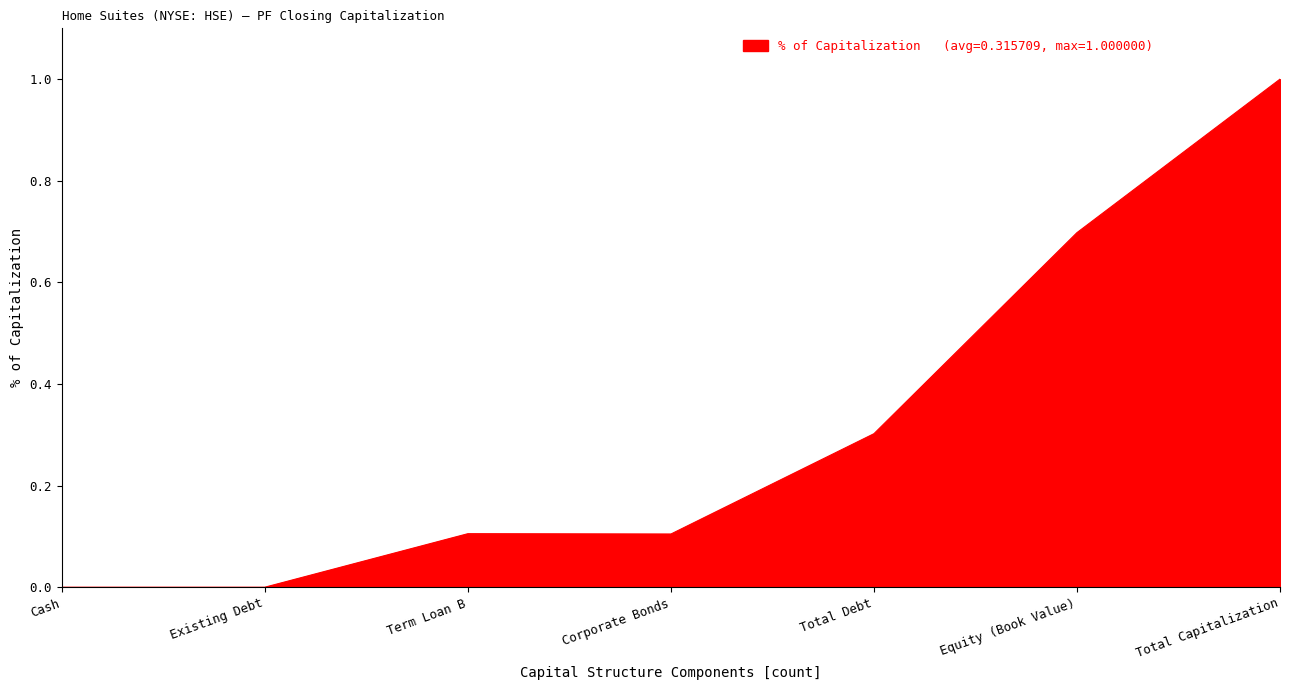

Reading left to right, list all the values displayed in this chart.

0.0	0.0	0.1	0.1	0.3	0.7	1.0